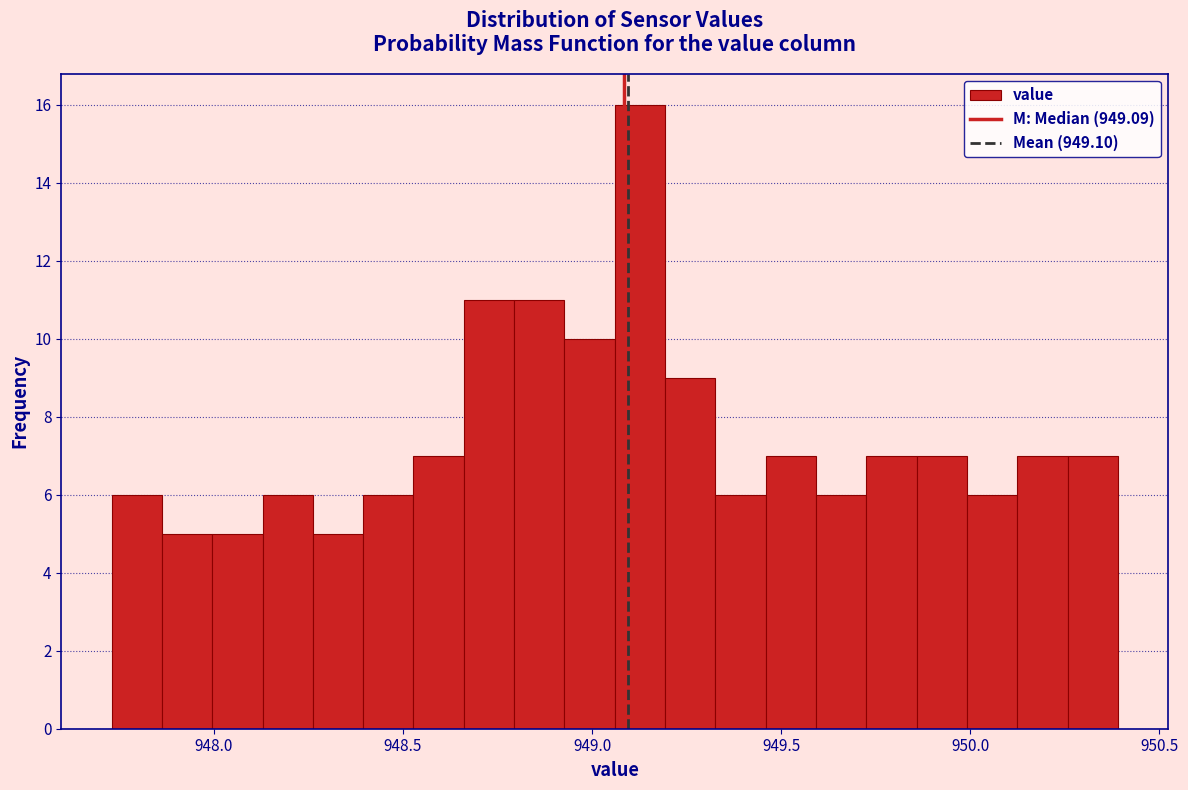

Read against the x-axis, roughly where is the centre of the tallest bar?

949.15